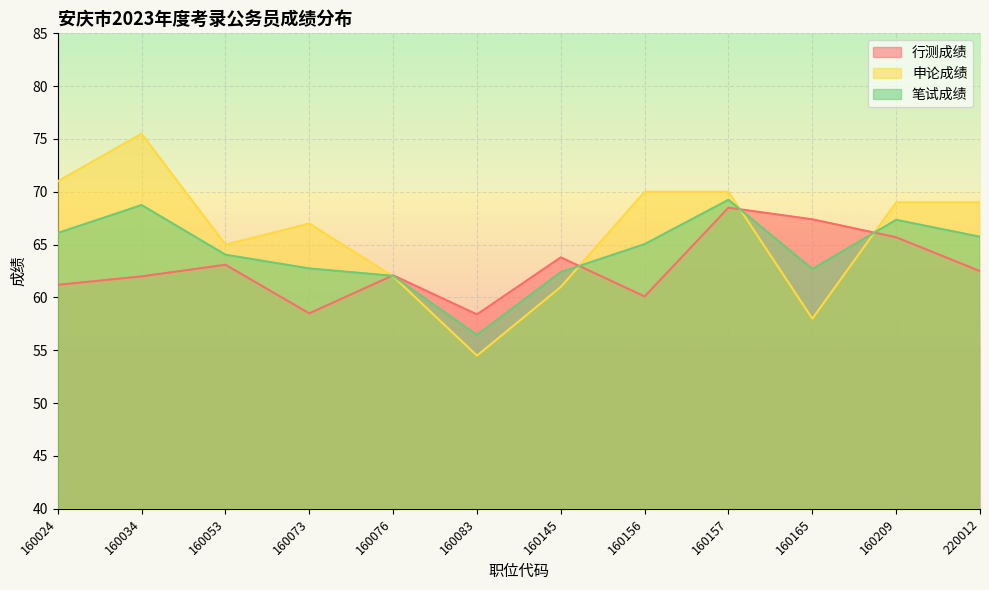

Is it true that 申论成绩 equals 69.0 at 160209?

True